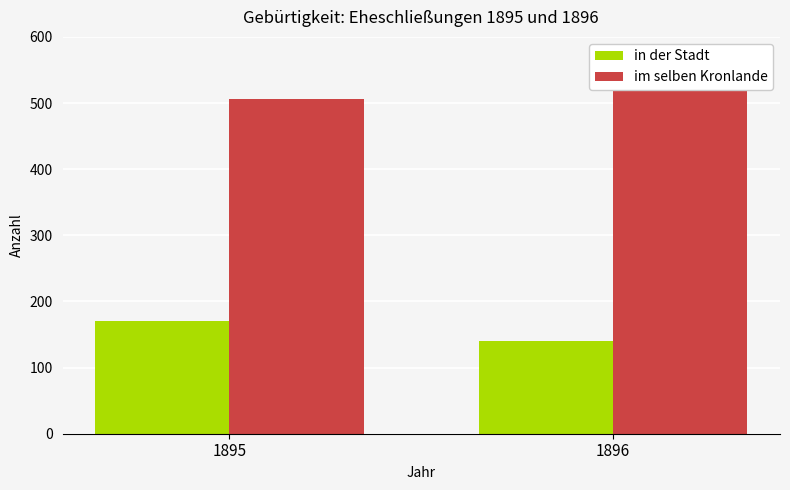

What is the smallest value displayed?

140